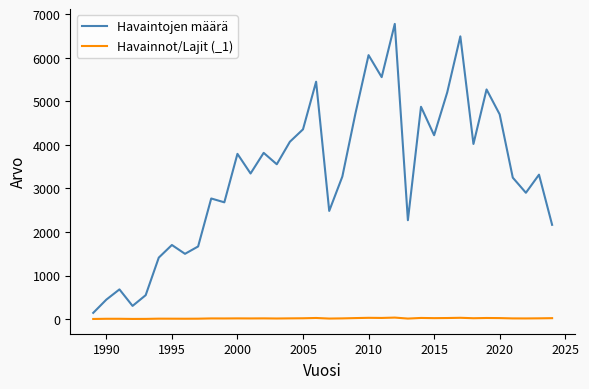

What is the greatest value displayed?

6778.0